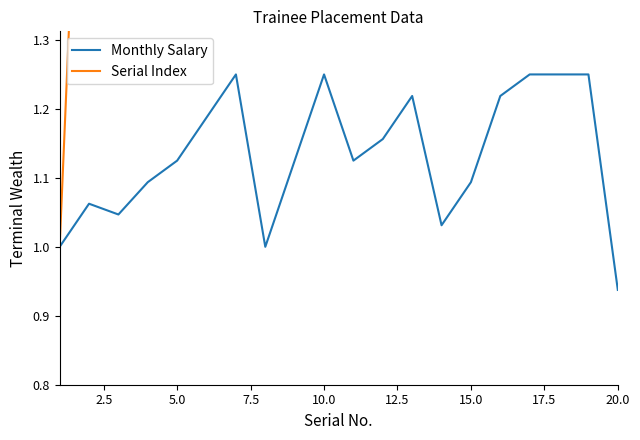

What is the spread (max minus min) of values at 19?

19.1